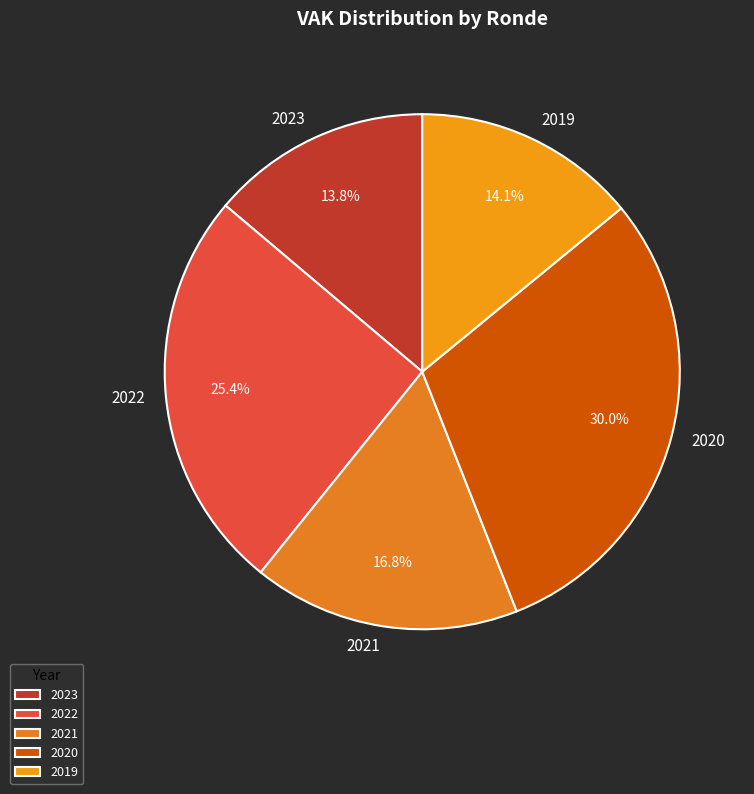

What is the ratio of the value at 2021 to the value at 2020?

0.6